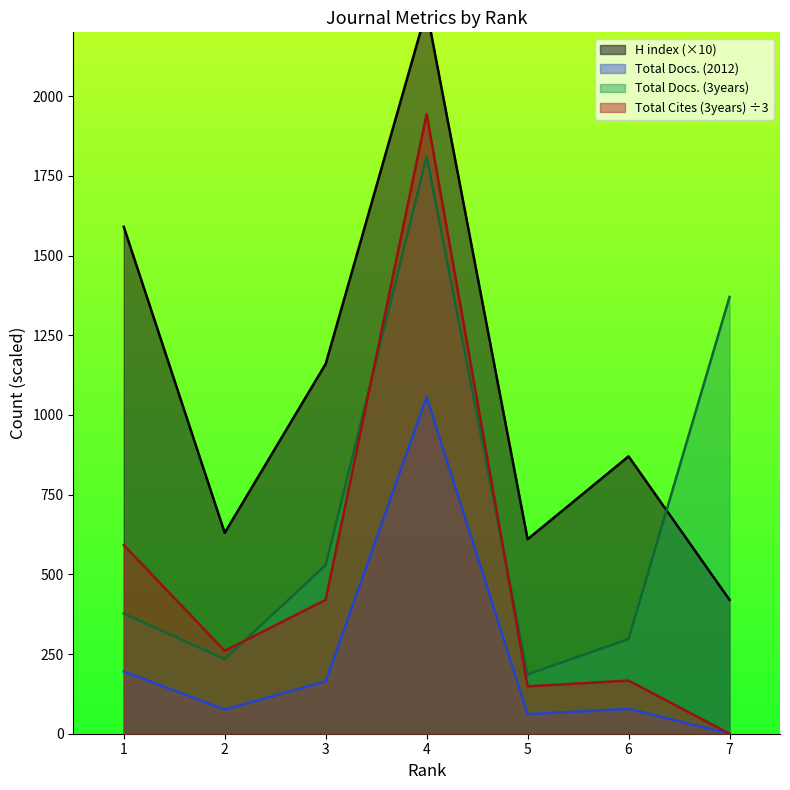

Does the chart have visible grid lines?

No